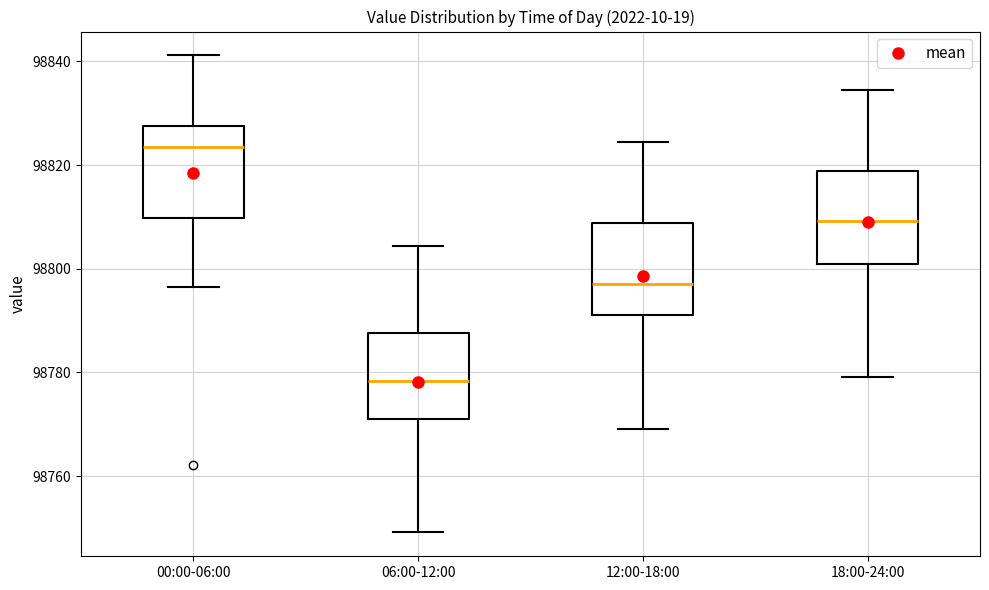

Which box has the lowest median line?

06:00-12:00